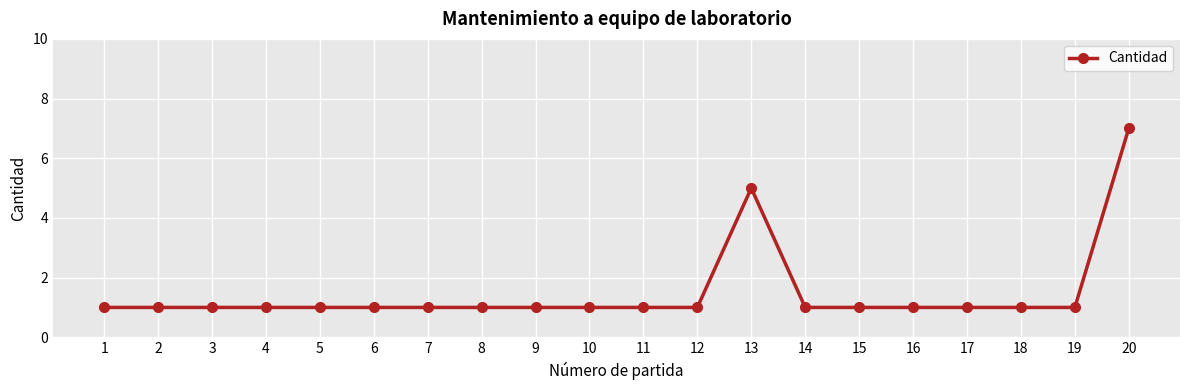

Reading right to left, extract all data points from this chart.

20=7	19=1	18=1	17=1	16=1	15=1	14=1	13=5	12=1	11=1	10=1	9=1	8=1	7=1	6=1	5=1	4=1	3=1	2=1	1=1